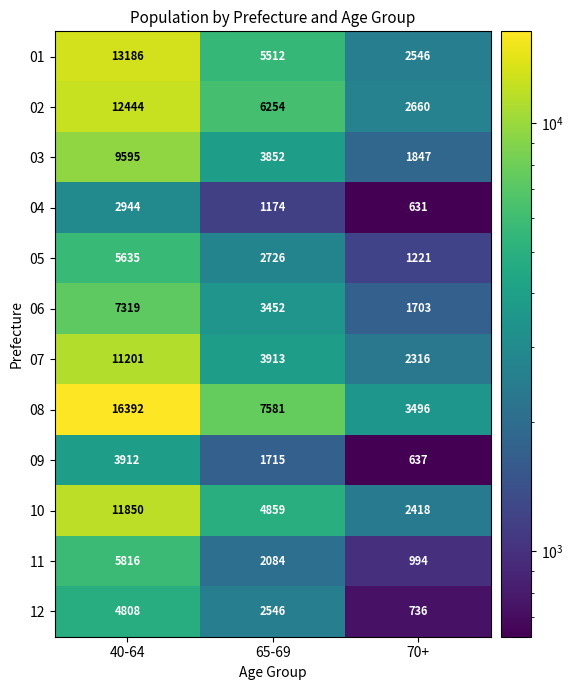

At which category is the sum across all series the highest?

40-64